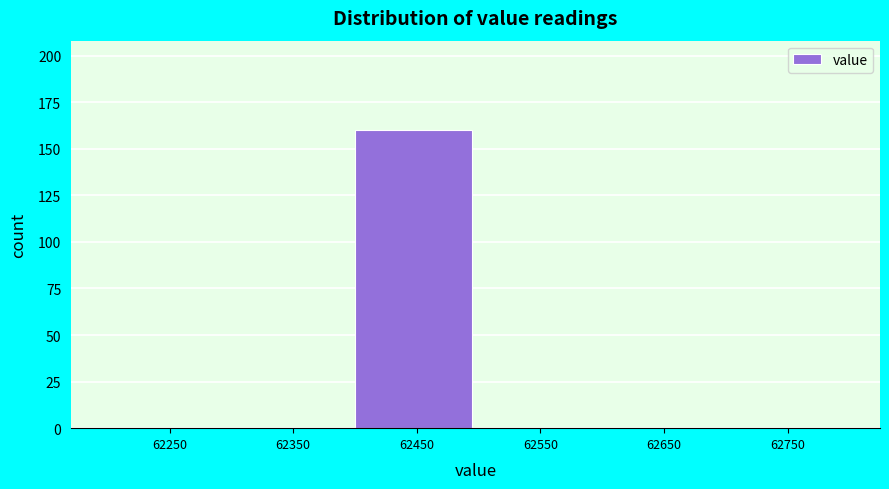

Reading left to right, list every bar in this chart as the range it spans on the x-axis followed by its height. The values are not printed on the chart, so give them approximately, as read against the axis.

62200 to 62300: 0
62300 to 62400: 0
62400 to 62500: 160
62500 to 62600: 0
62600 to 62700: 0
62700 to 62800: 0